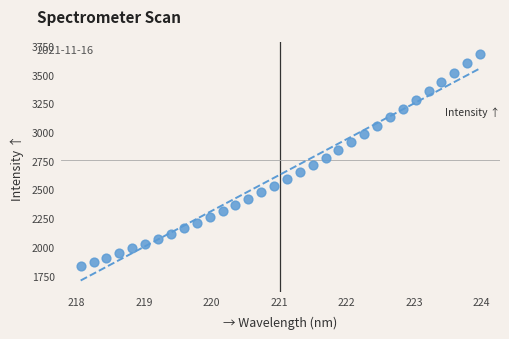

What is the range of Y values (max minus min)?

1851.0